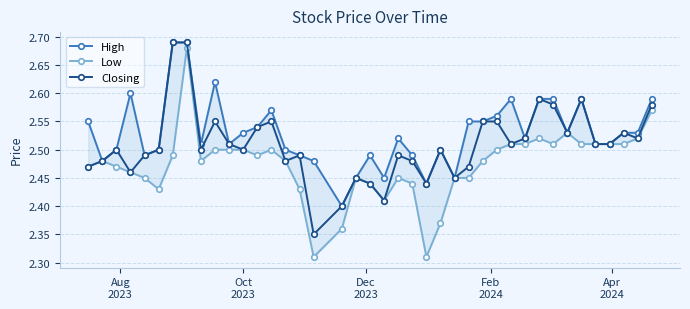

True or false: Closing has more than 0 points higher than both neighbors.

True